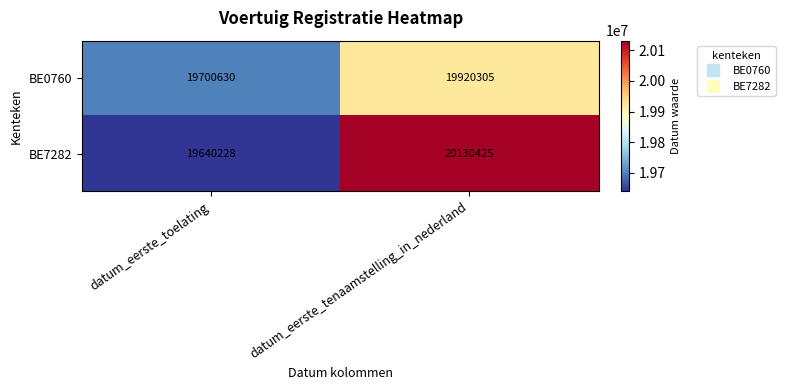

What is the highest value of the BE7282 series?

20130425